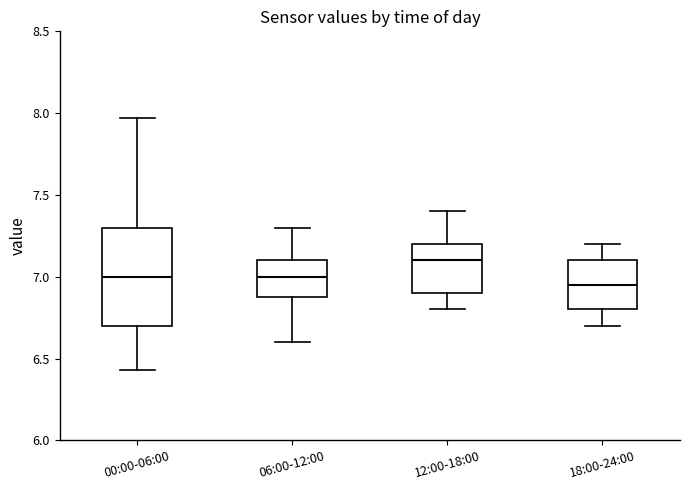

Comparing the boxes themselves (not the whiskers), which one is the tallest?

00:00-06:00